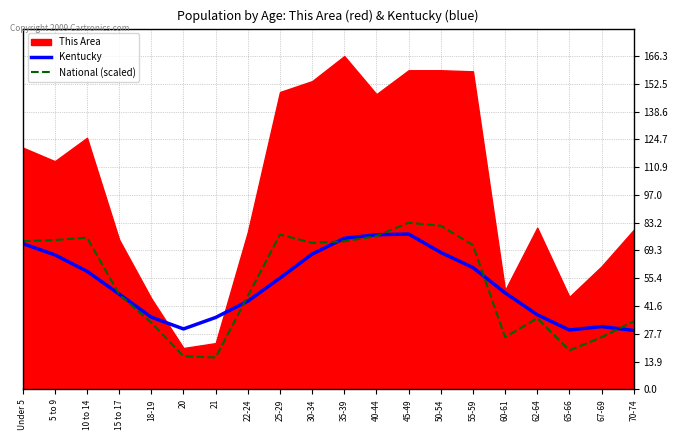

What is the sum of the Kentucky values at 35-39 and 18-19?

111.4